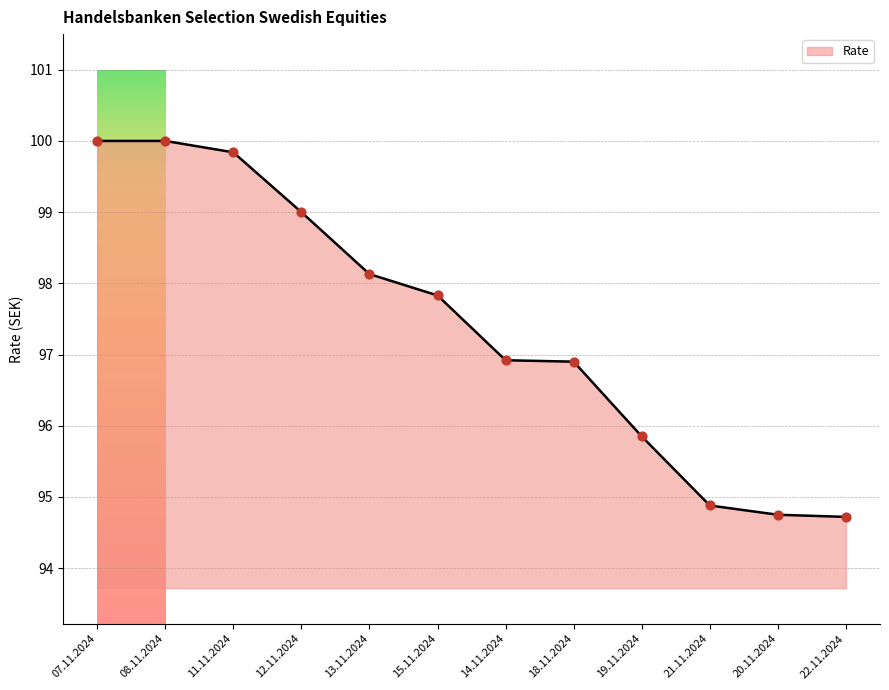

What is the change in value from 15.11.2024 to 22.11.2024?

-3.1